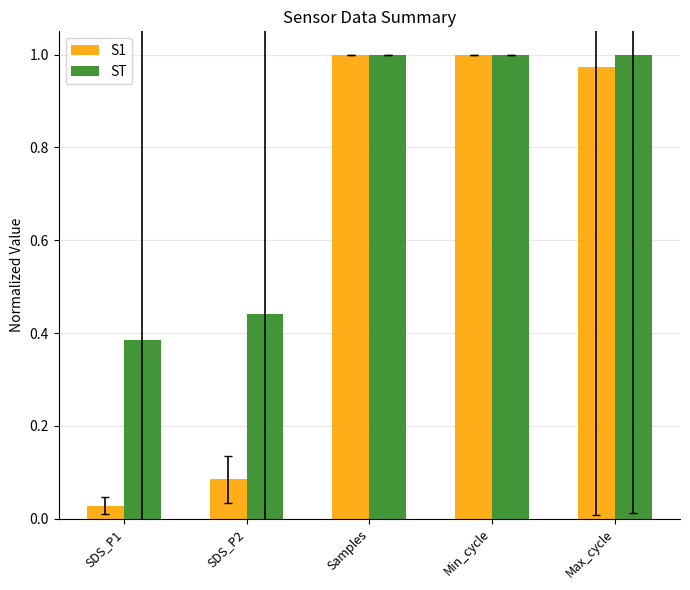

Which series has the largest total across all categories?

ST